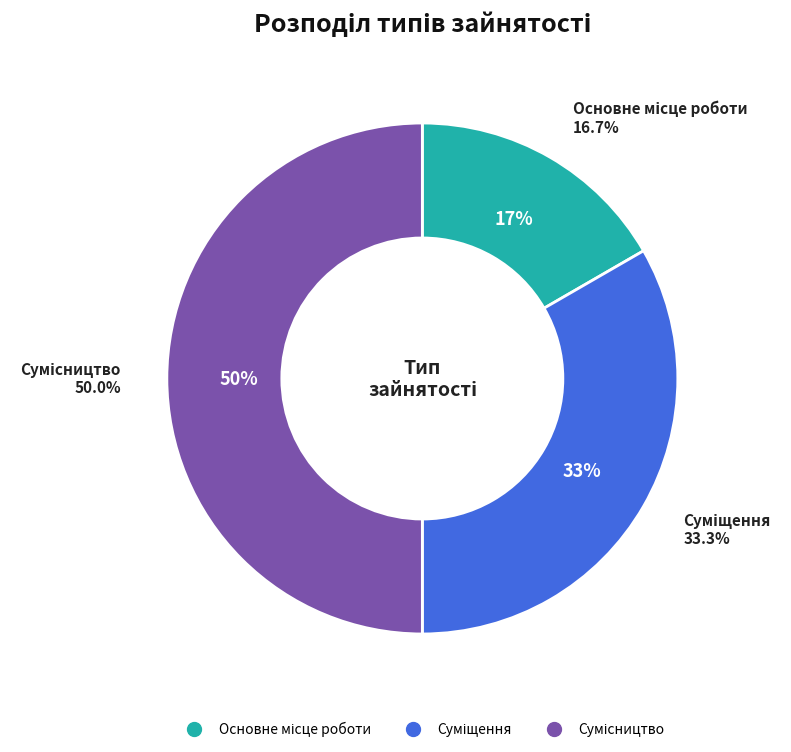

Does Сумісництво represent more than half of the total?

No